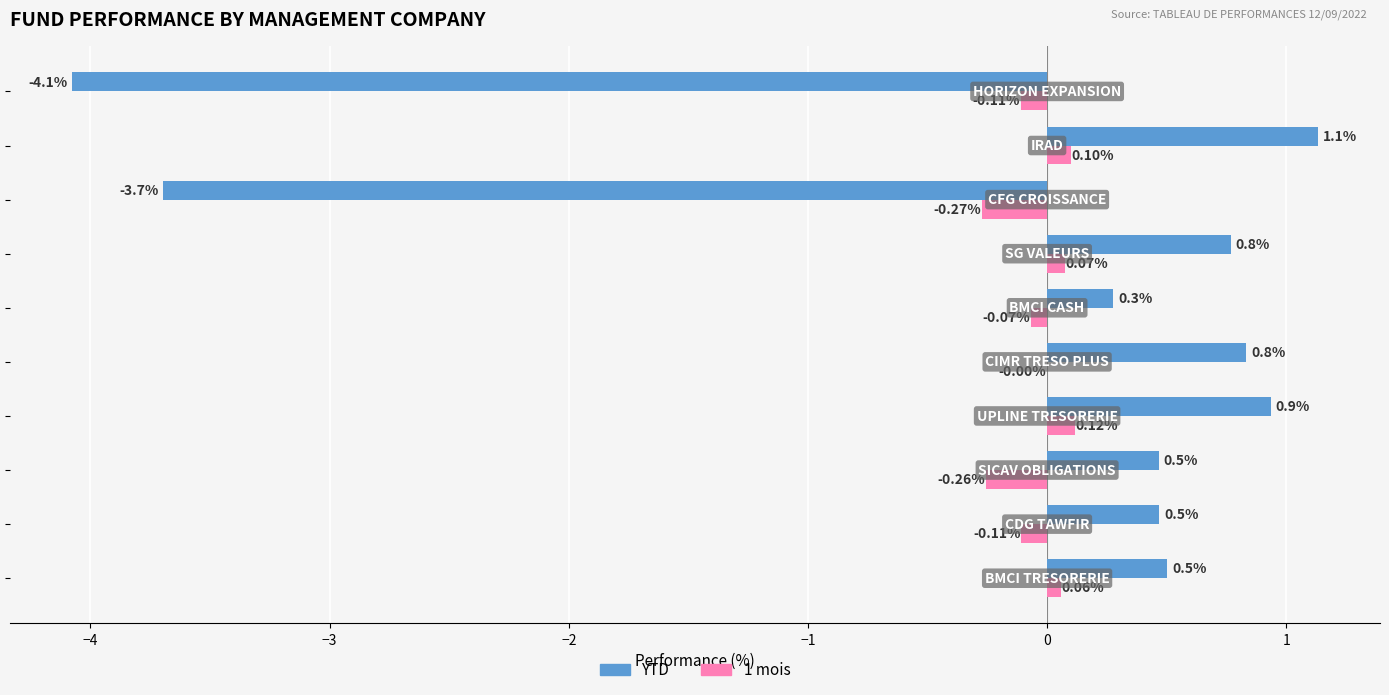

How many positive values does the 1 mois series have?

4